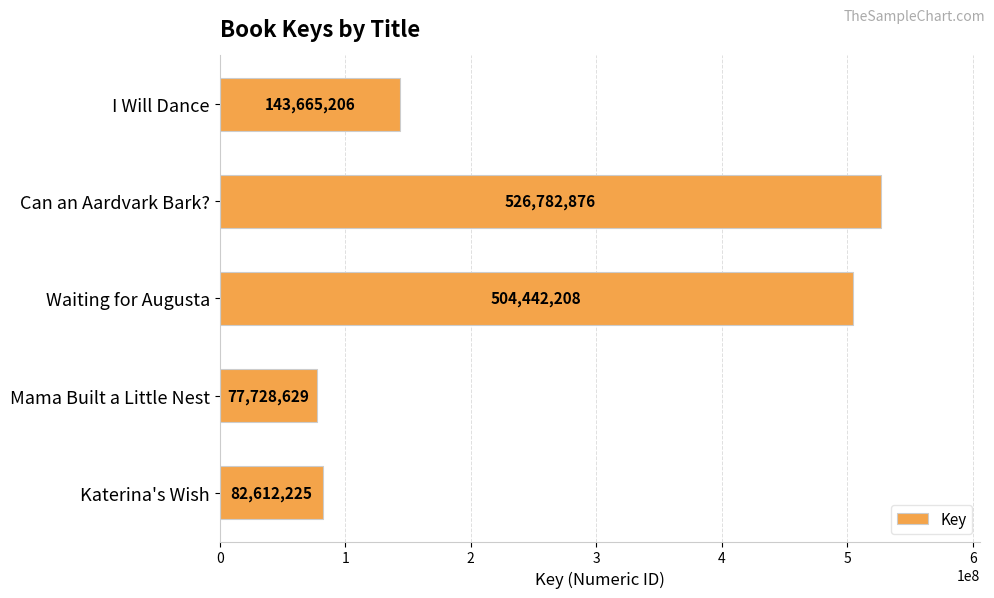

Reading bottom to top, what are all the values shown in this chart?

82612225	77728629	504442208	526782876	143665206